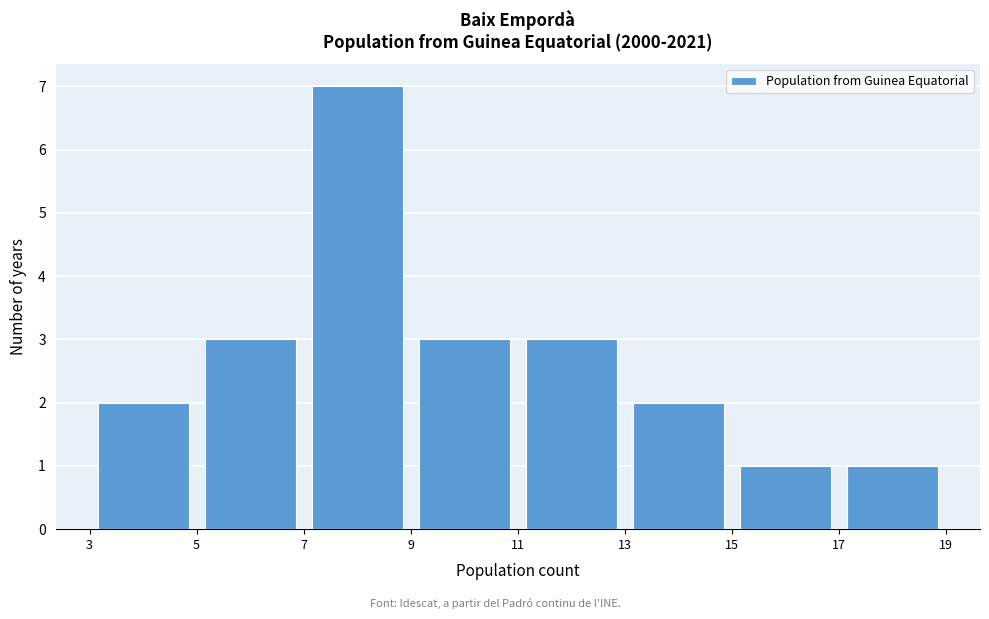

Which range on the x-axis has the tallest bar?

7 to 9